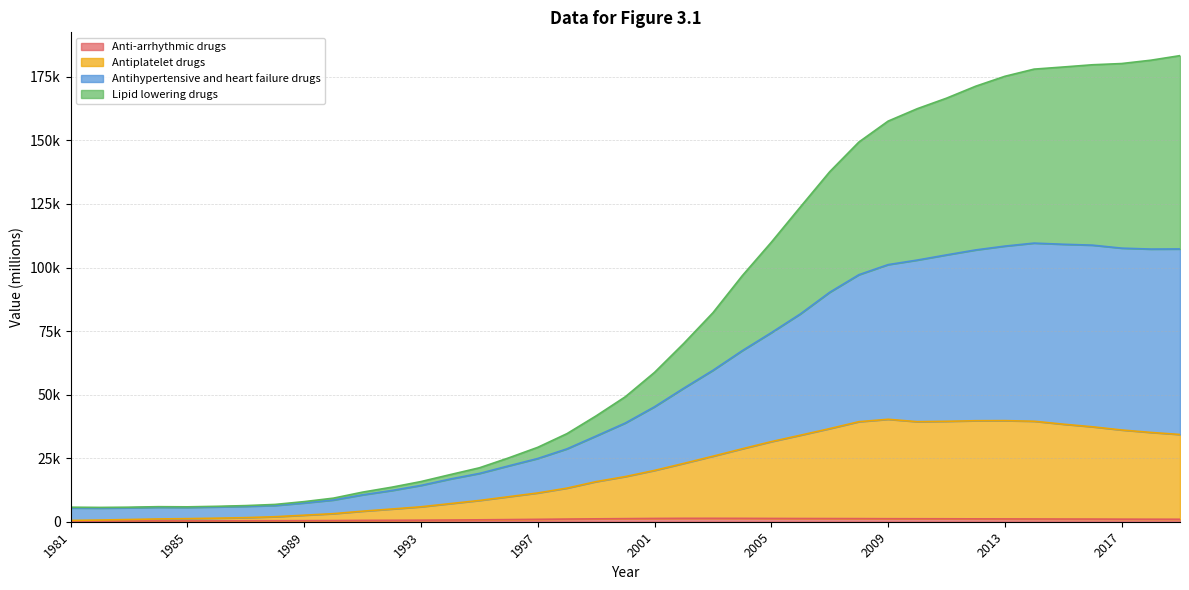

Read the Antiplatelet drugs value at 2013.

39768.6